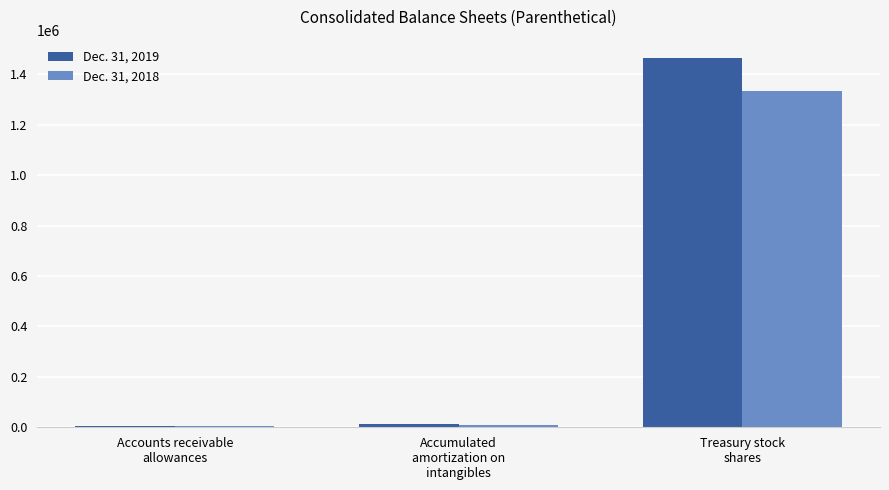

List the series in order of their overall mean, lowest first.

Dec. 31, 2018, Dec. 31, 2019